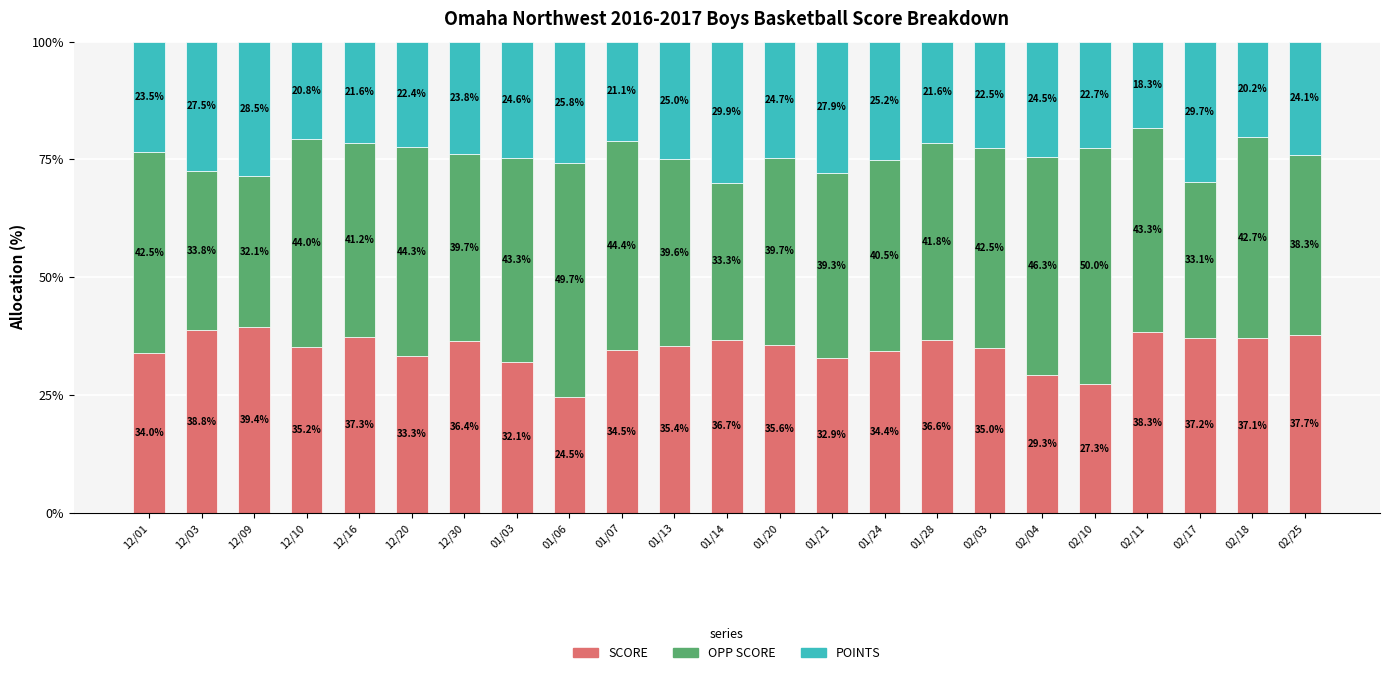

What is the sum of the SCORE values at 02/10 and 01/28?

63.9